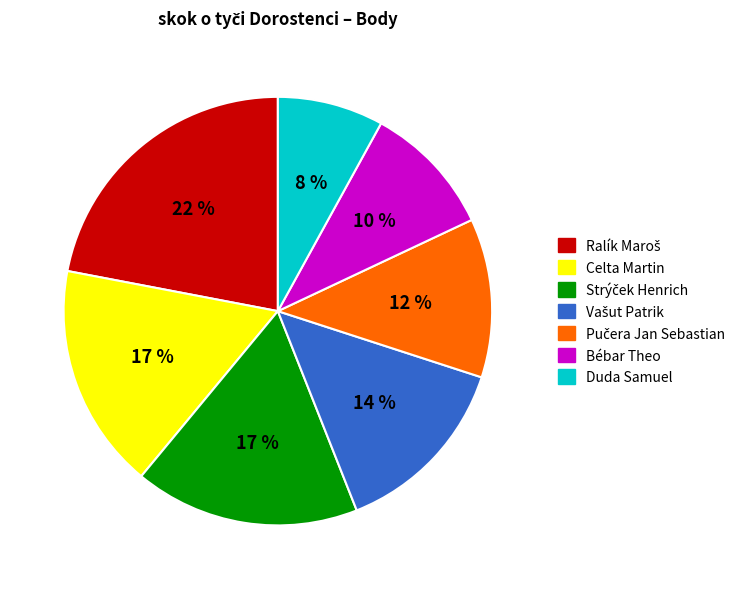

To the nearest percent, what is the difference between the Duda Samuel and Celta Martin slice percentages?

9%